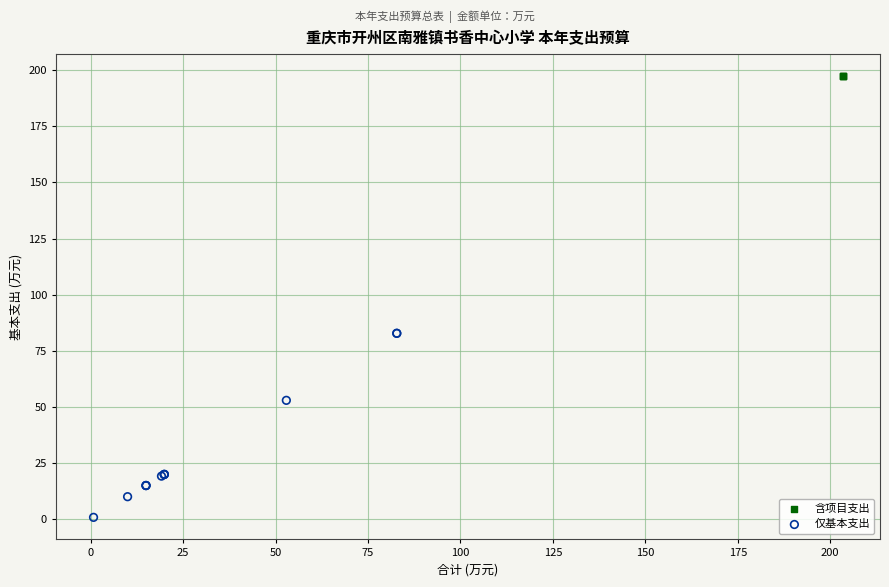

Which series reaches the maximum Y coordinate?

含项目支出